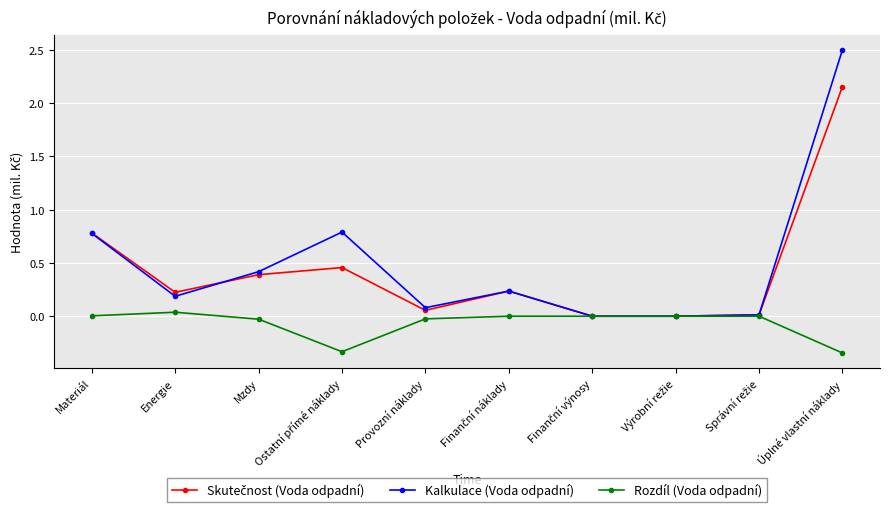

Which label corresponds to the largest value in the chart?

Úplné vlastní náklady